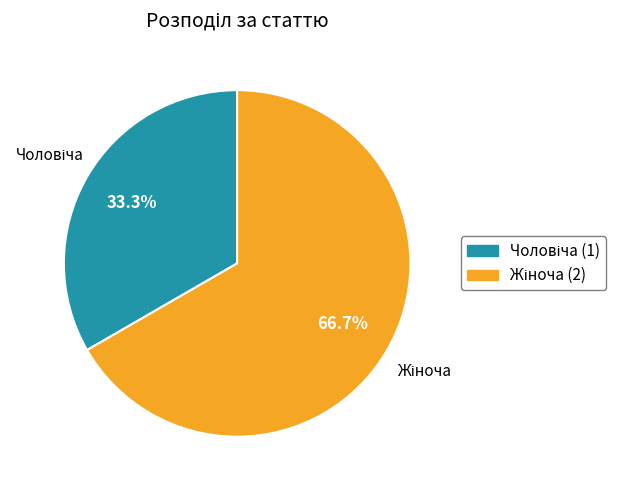

Is there a majority slice in this chart?

Yes